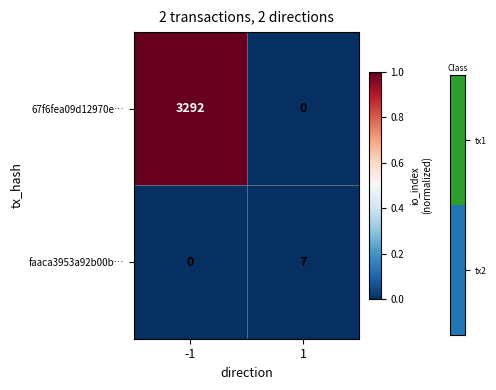

Which series has the largest range (max minus min)?

67f6fea09d12970e…